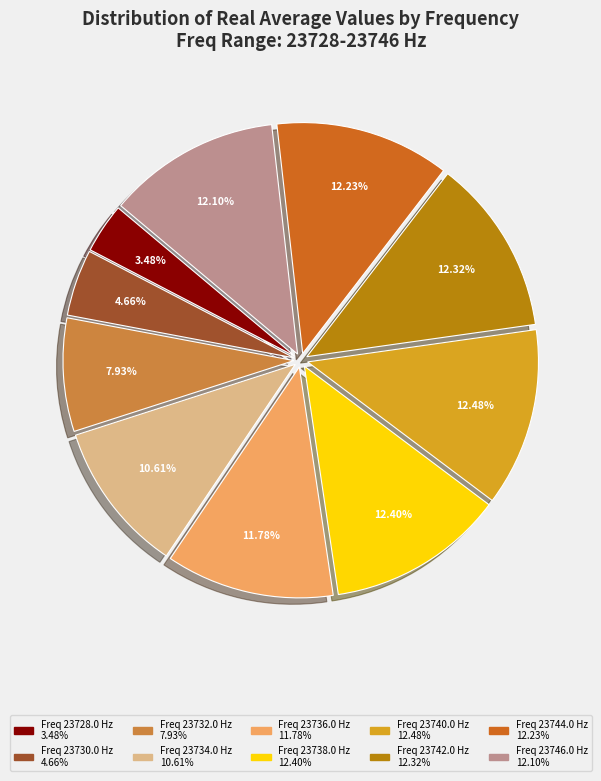

How many slices are in this pie chart?

10